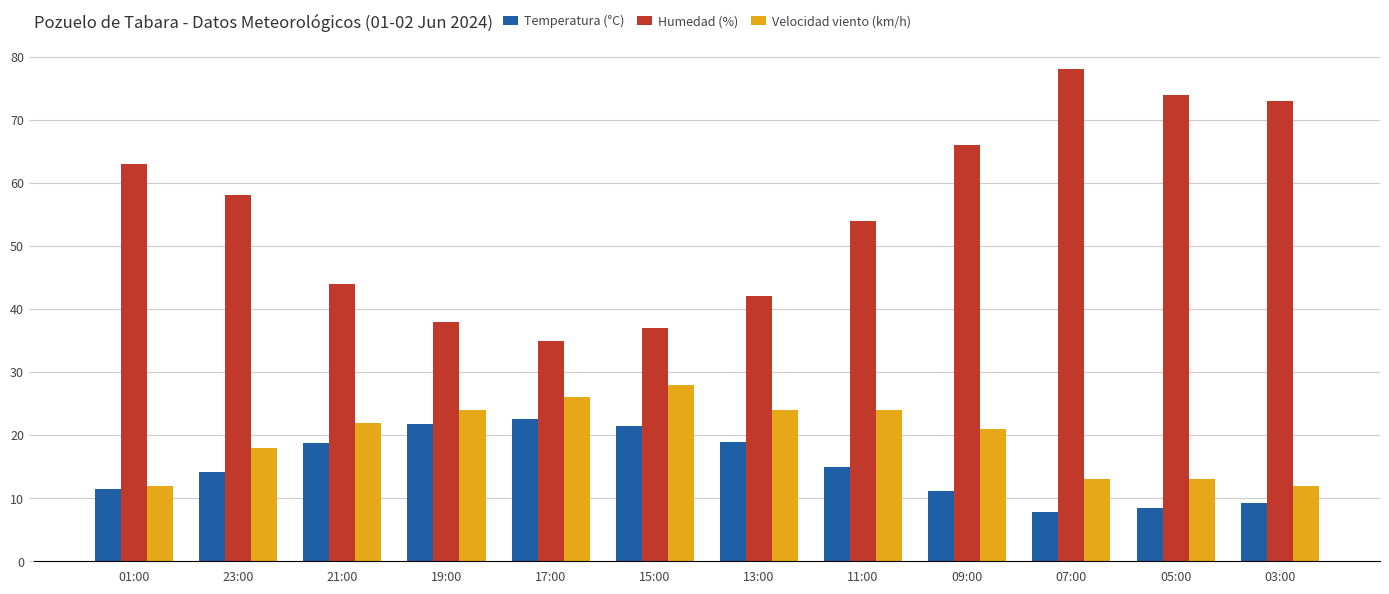

Is it true that Temperatura (°C) equals 21.8 at 19:00?

True